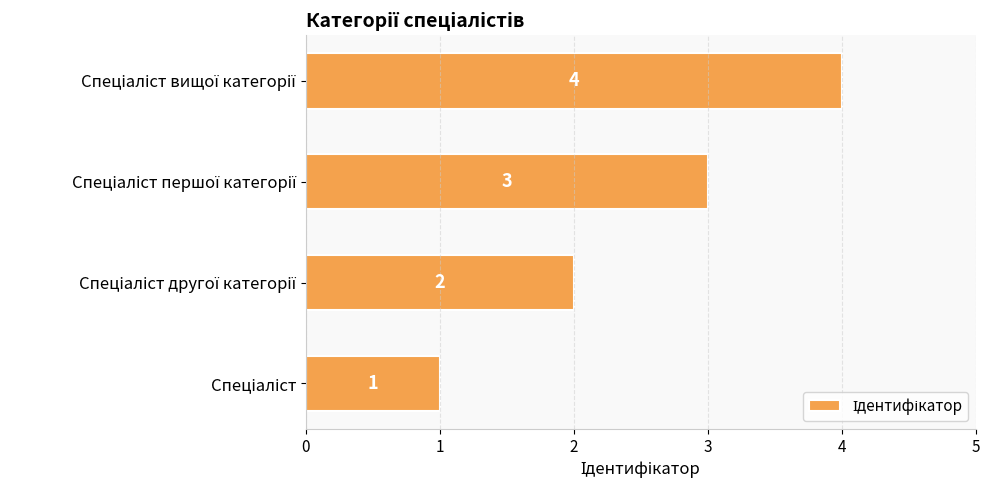

What is the difference between the maximum and minimum values?

3